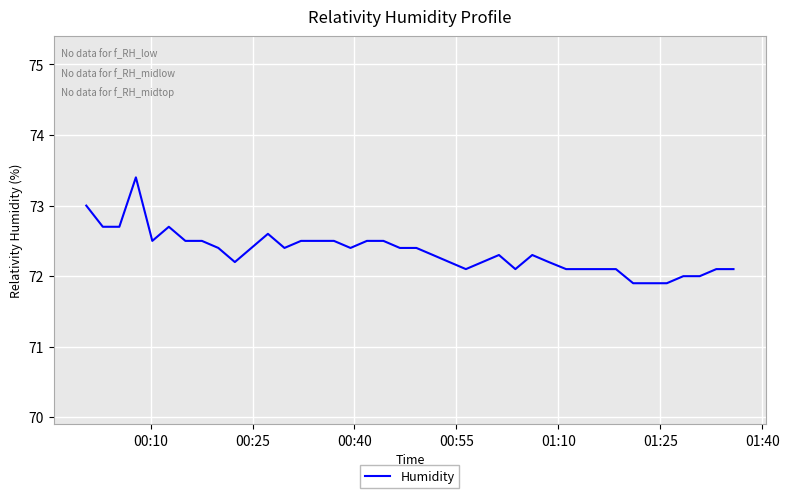

What is the greatest value displayed?

73.4